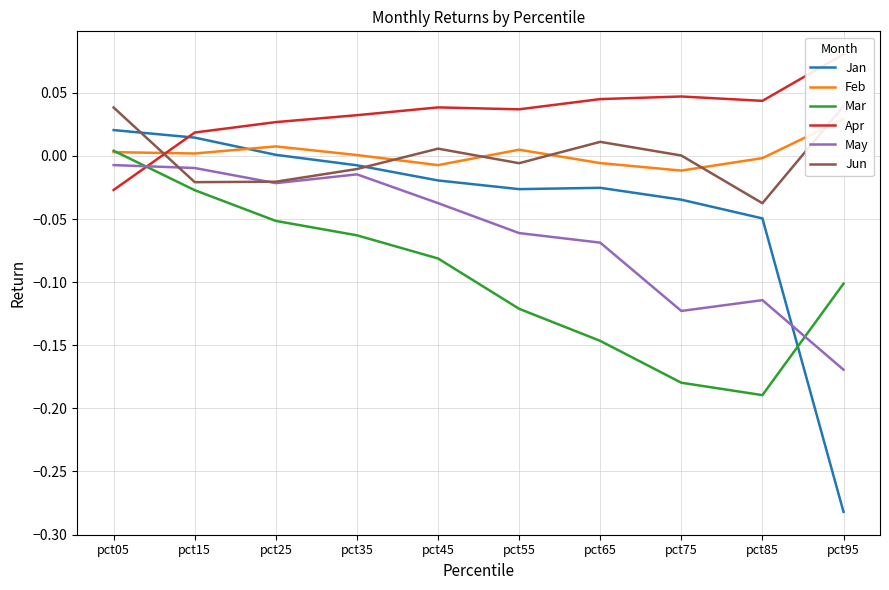

The value of Jun at pct85 is -0.1. True or false?

False